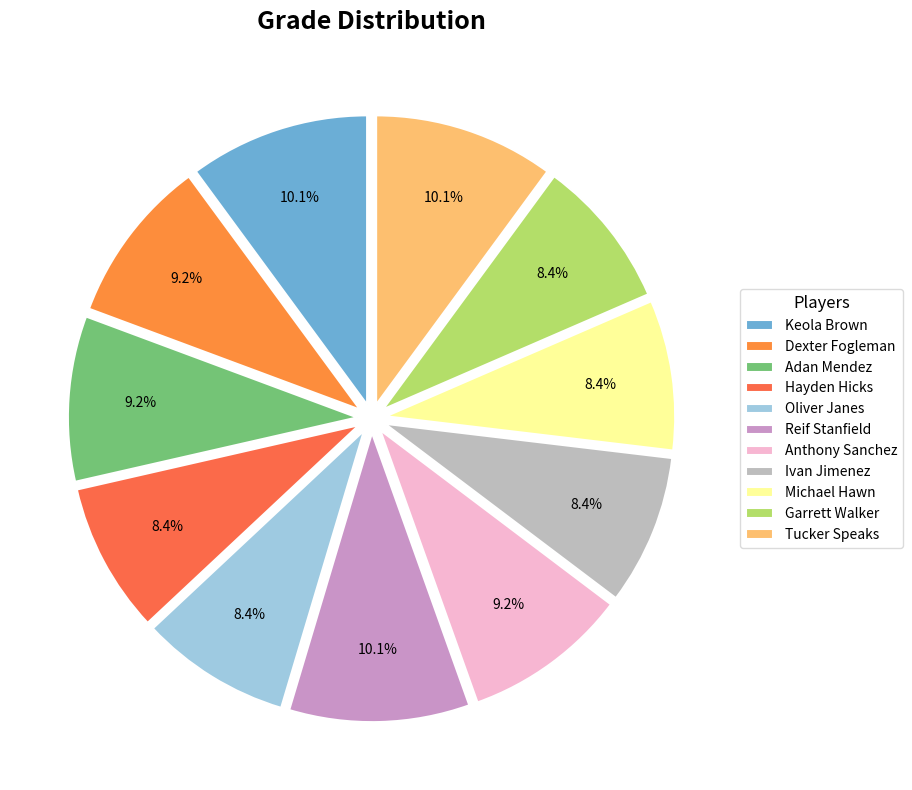

Does Michael Hawn represent more than half of the total?

No